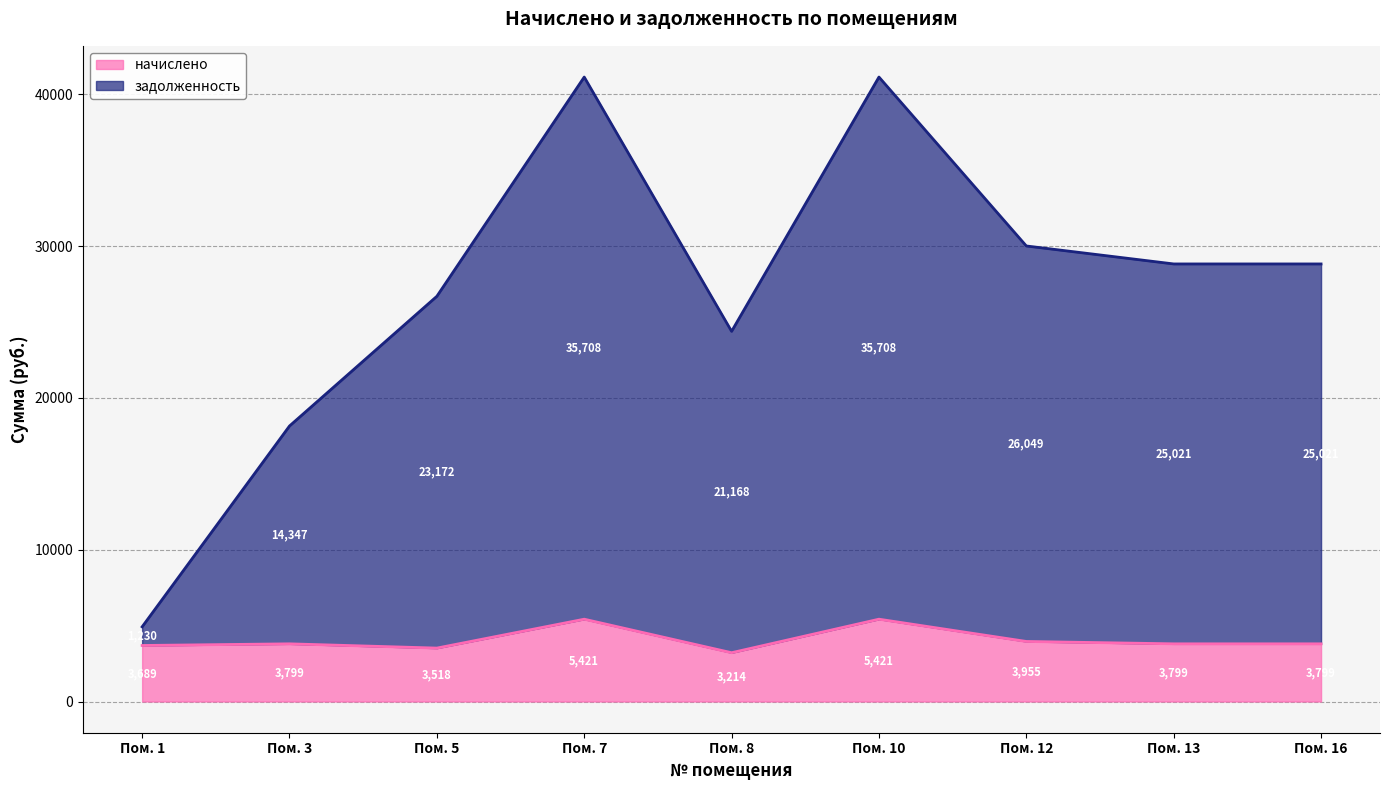

At which label does начислено reach its minimum?

Пом. 8